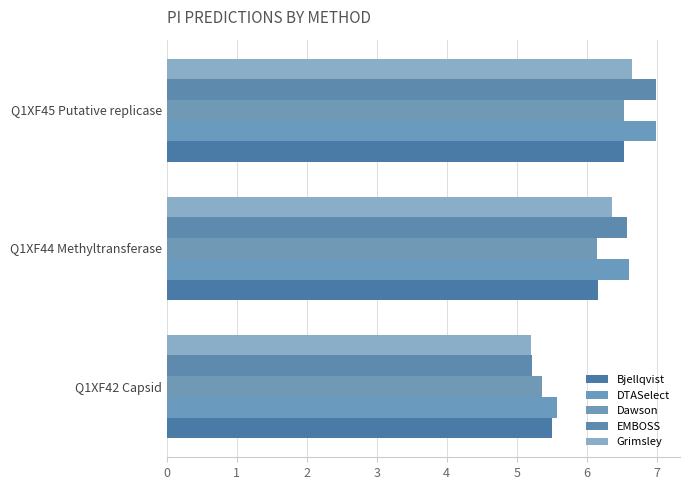

How many Bjellqvist values are between 5 and 6?

1